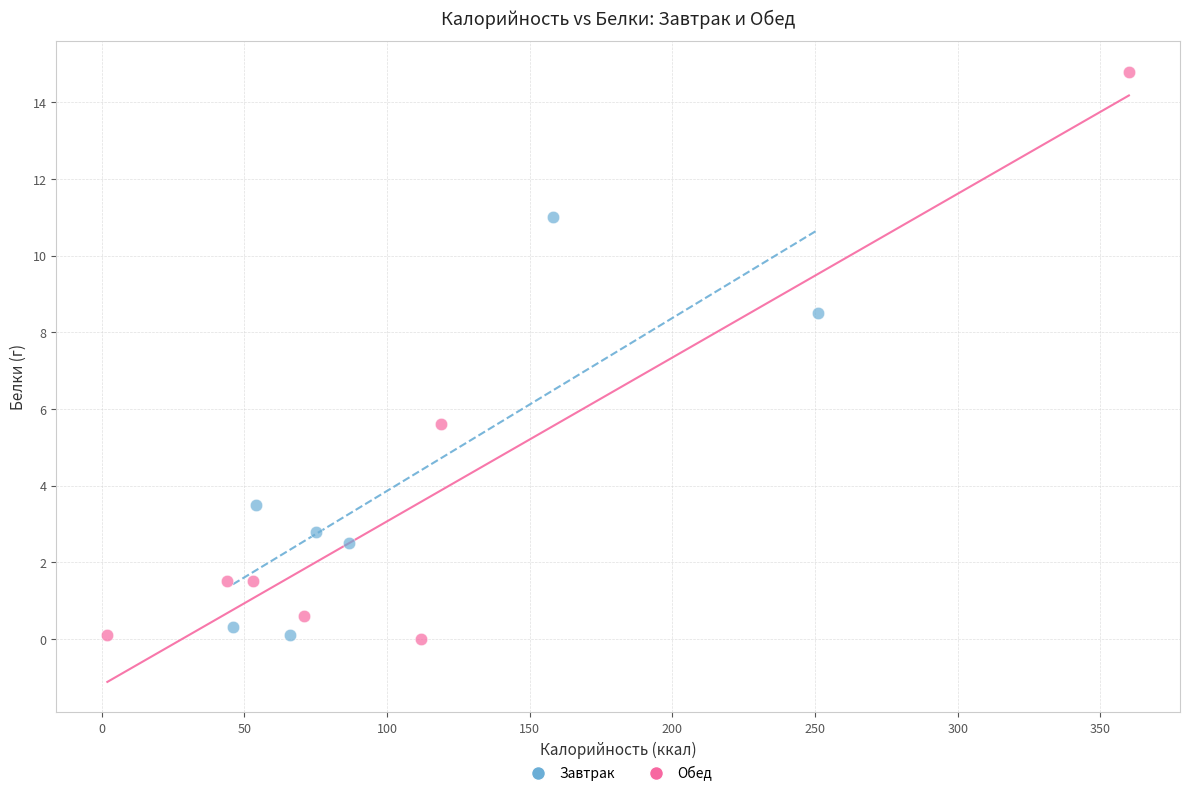

Which series has the largest Y range (max minus min)?

Обед